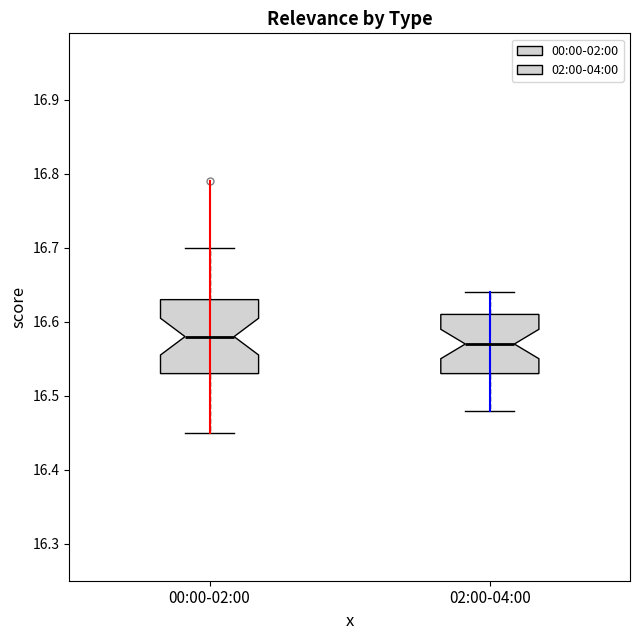

Where does the upper whisker of the box for 00:00-02:00 end on the y-axis? The values are not printed on the chart, so give them approximately, as read against the axis.

16.70